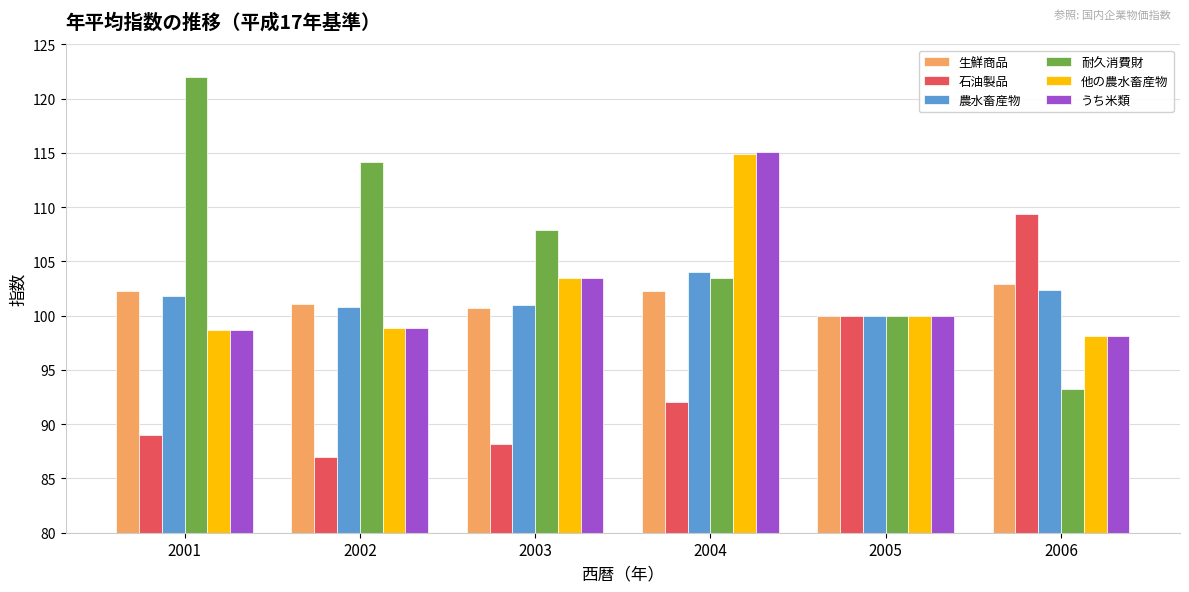

What is the minimum value for 石油製品?

87.0